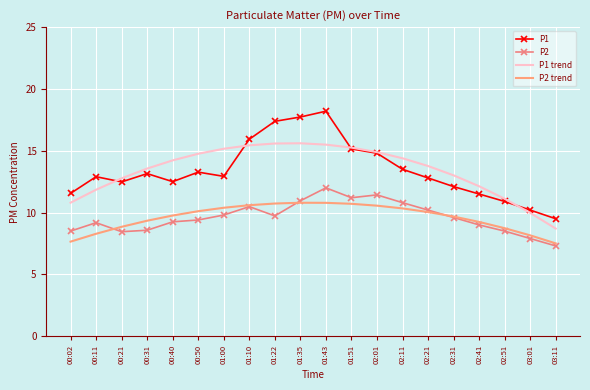

What is the difference between the P1 trend values at 00:31 and 00:02?

2.8